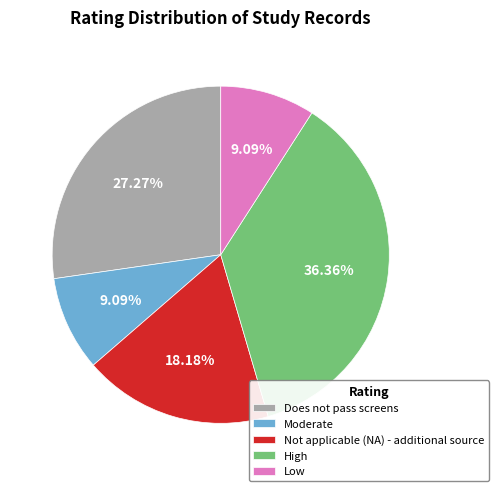

Which slice is the largest?

High